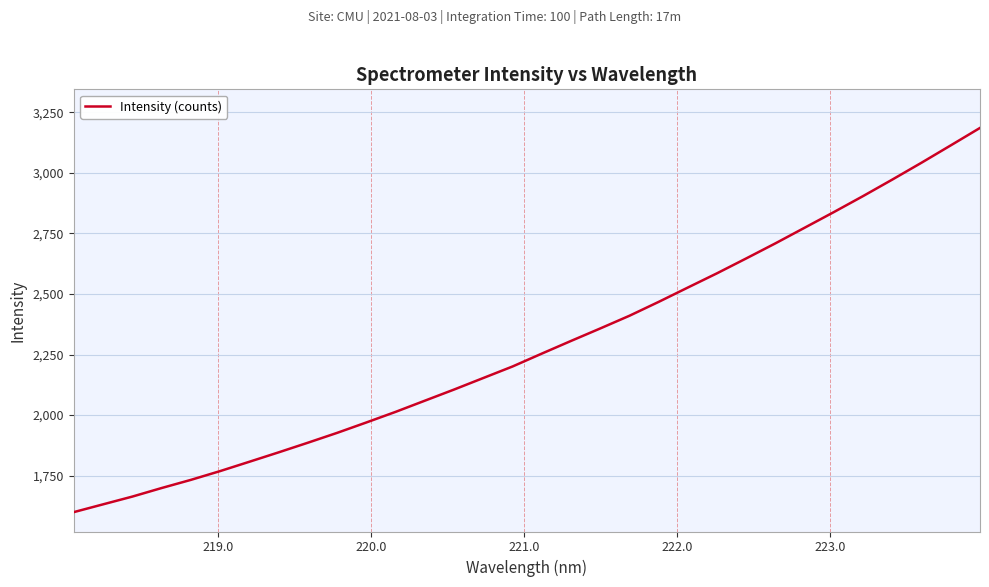

What is the greatest value displayed?

3185.2